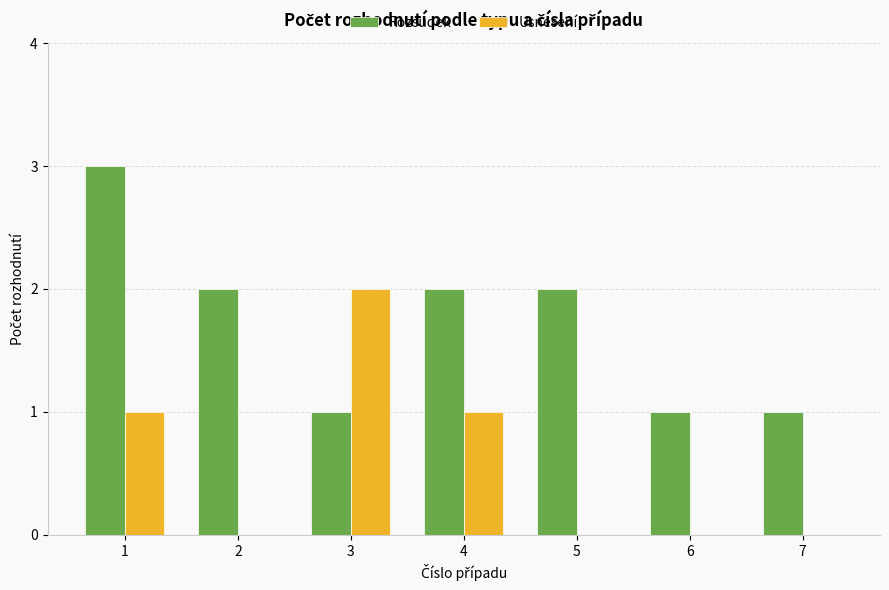

How many series are shown in this chart?

2